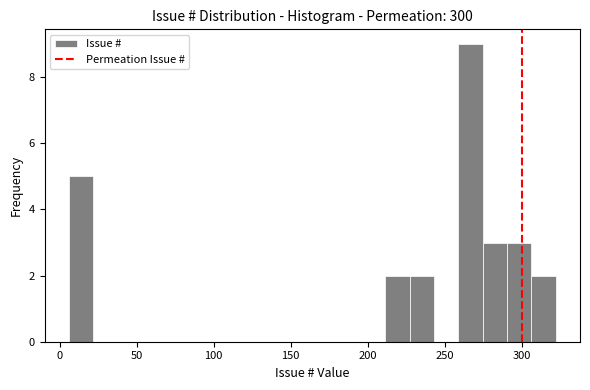

Read against the x-axis, roughly where is the centre of the tallest bar?

265